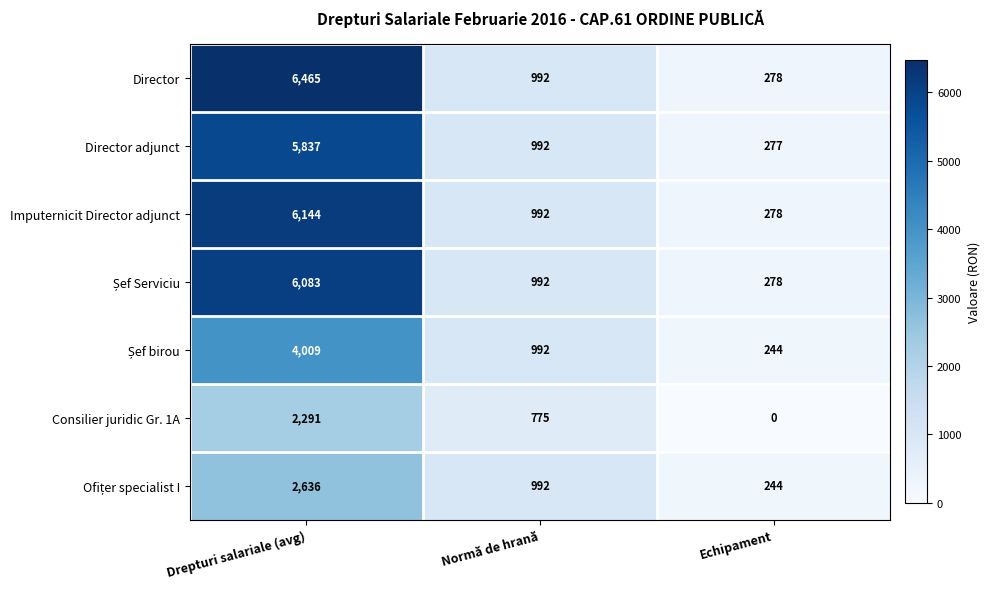

What is the difference between the maximum and second lowest values in the Director adjunct series?

4845